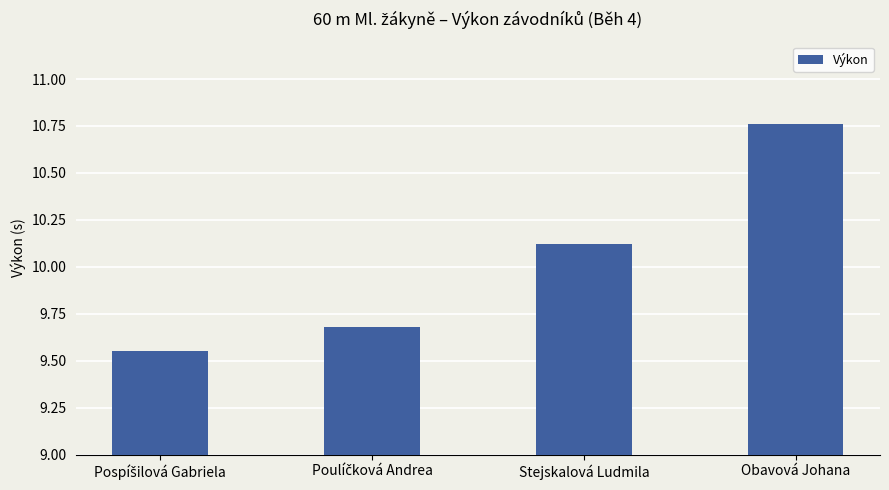

The value at Stejskalová Ludmila is 17.9. True or false?

False